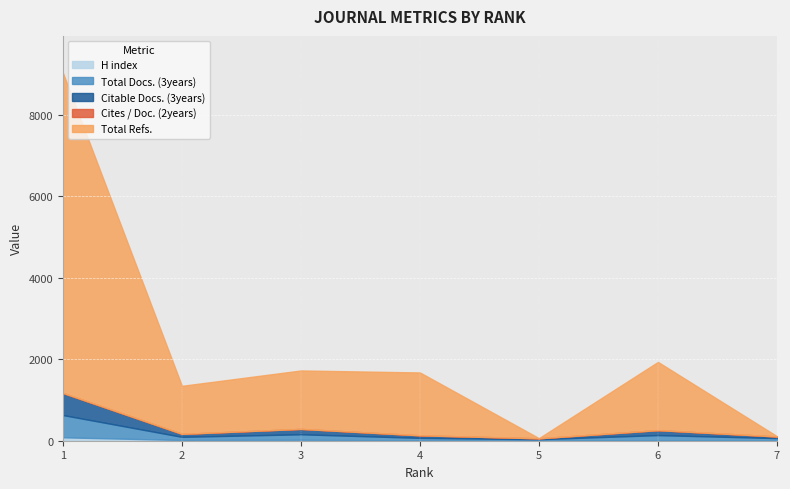

Rank the series at 6 from highest to lowest value.

Total Refs., Total Docs. (3years), Citable Docs. (3years), H index, Cites / Doc. (2years)